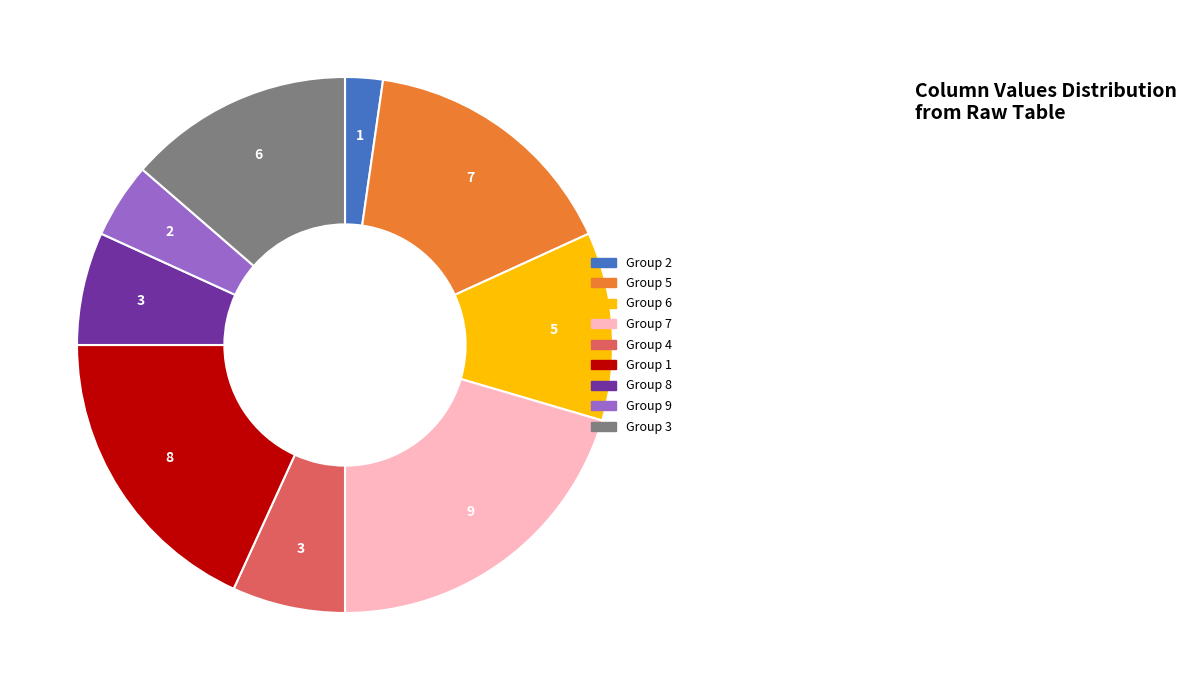

Does any single category account for the majority?

No